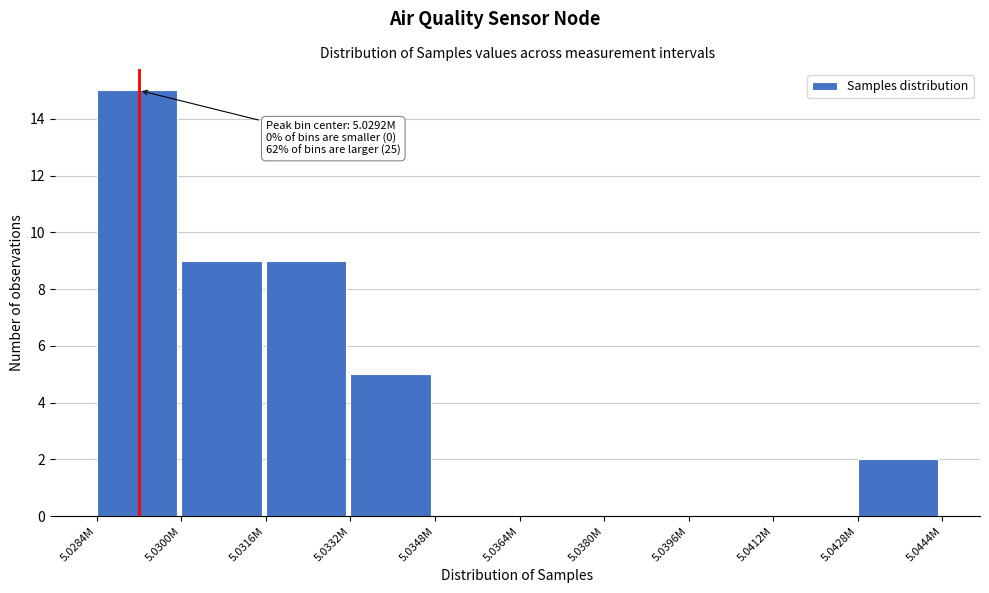

Reading left to right, list all the values displayed in this chart.

5.0284M=15	5.0300M=9	5.0316M=9	5.0332M=5	5.0348M=0	5.0364M=0	5.0380M=0	5.0396M=0	5.0412M=0	5.0428M=2